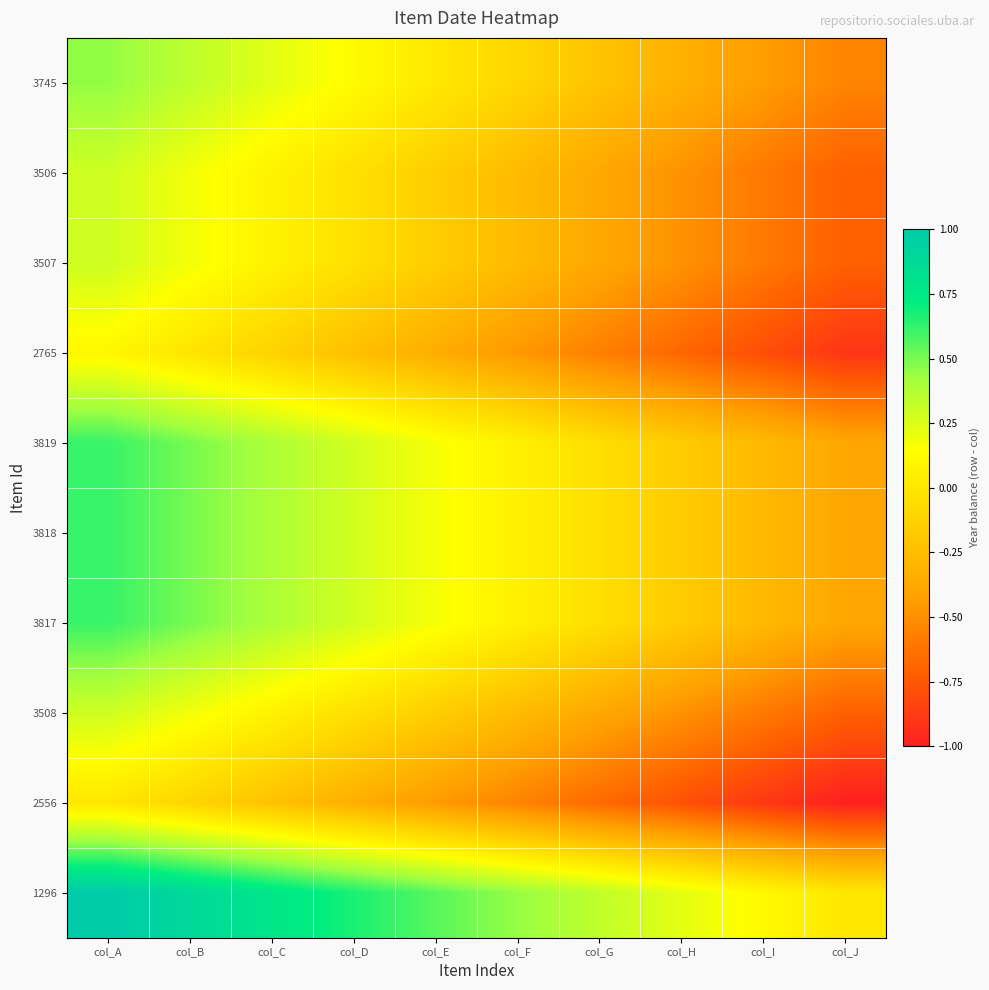

Which series has the largest total across all categories?

1296